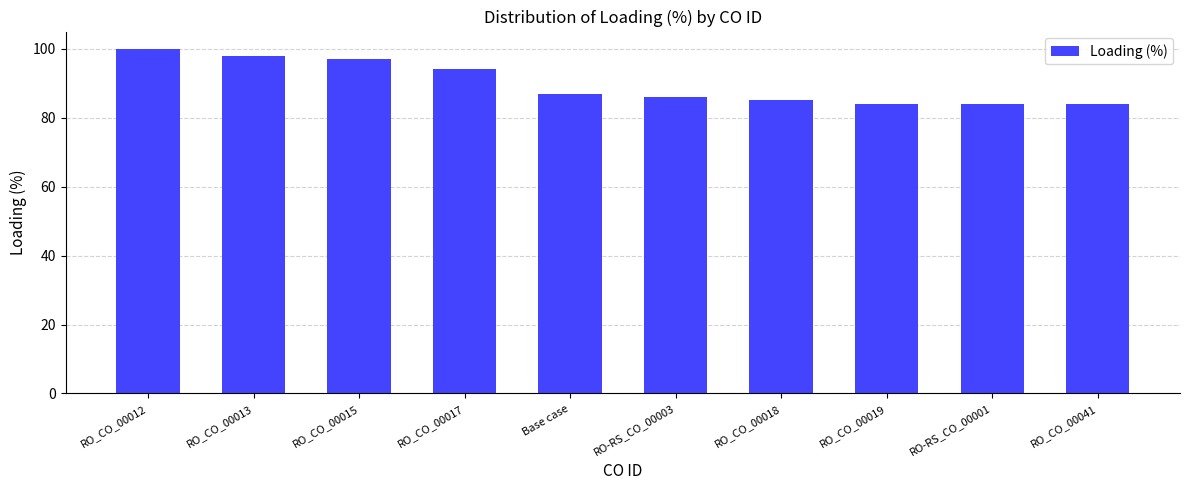

At which label does the data first exceed 87?

RO_CO_00012